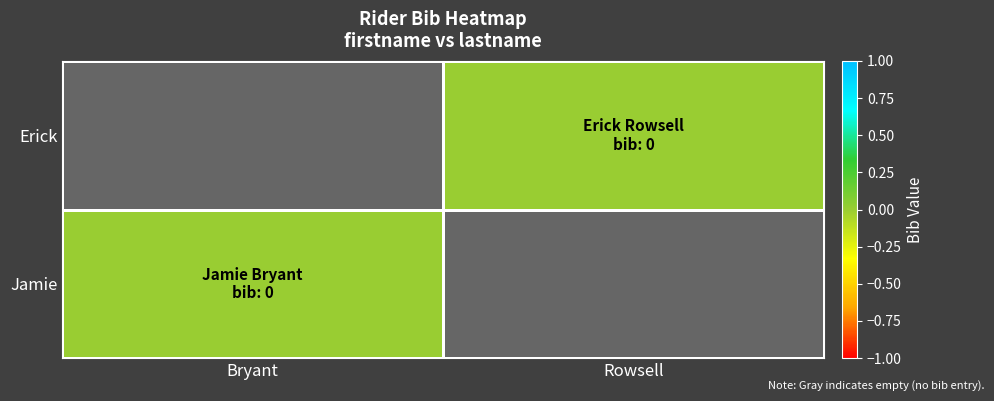

Is the value of Erick at Rowsell greater than the value of Jamie at Bryant?

No